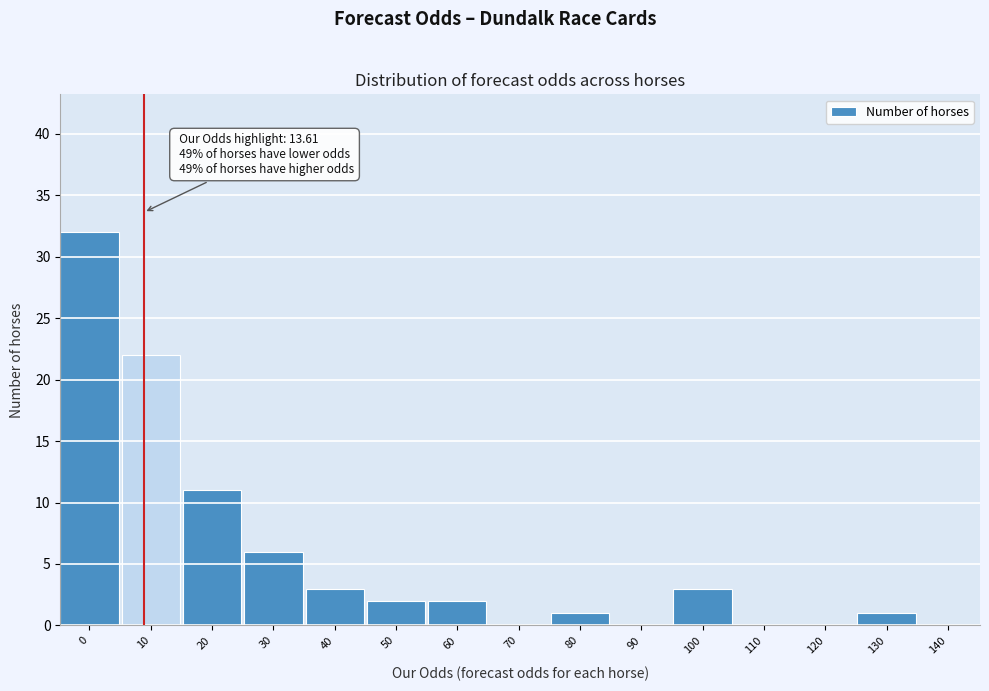

Reading right to left, list all the values displayed in this chart.

140=0	130=1	120=0	110=0	100=3	90=0	80=1	70=0	60=2	50=2	40=3	30=6	20=11	10=22	0=32